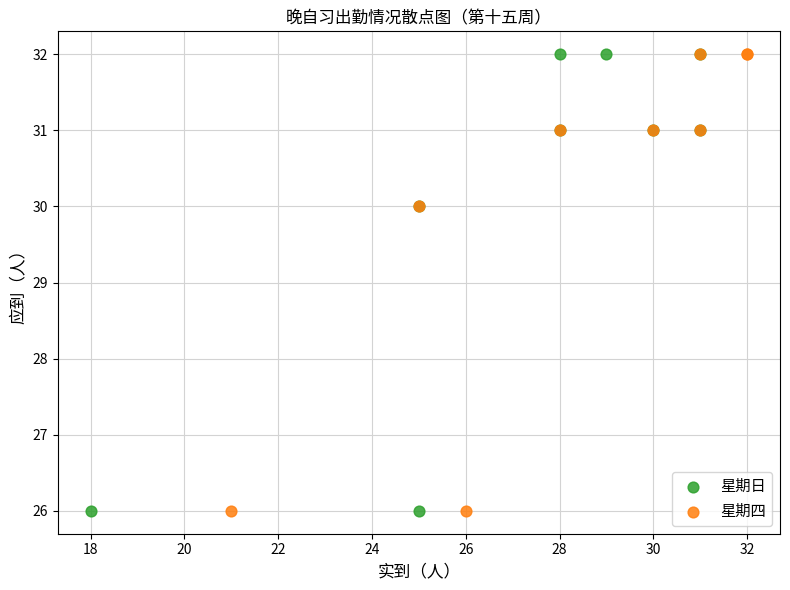

What are all the series names shown in the legend?

星期日, 星期四